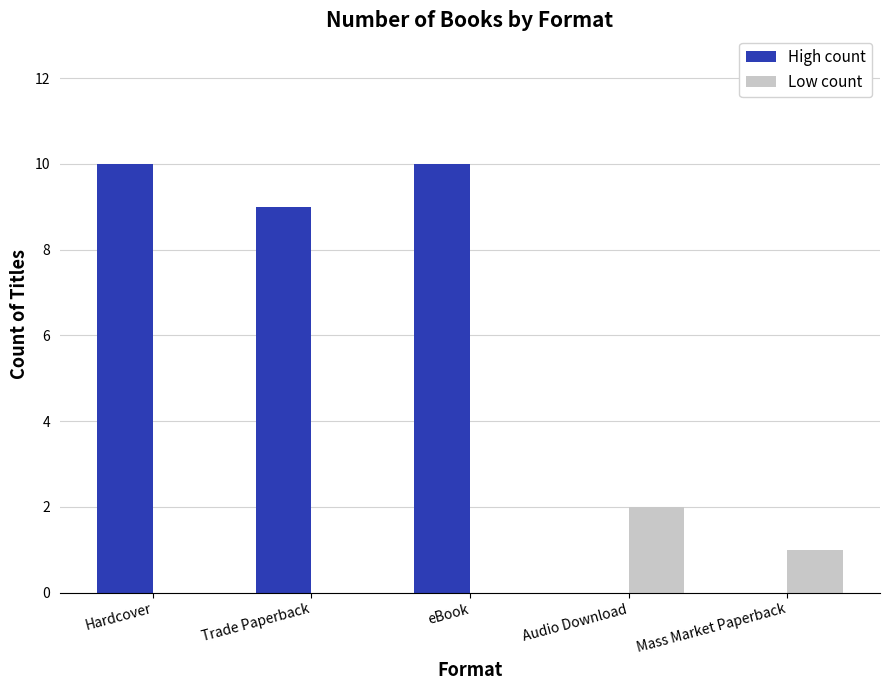

How many categories are shown in the chart?

5